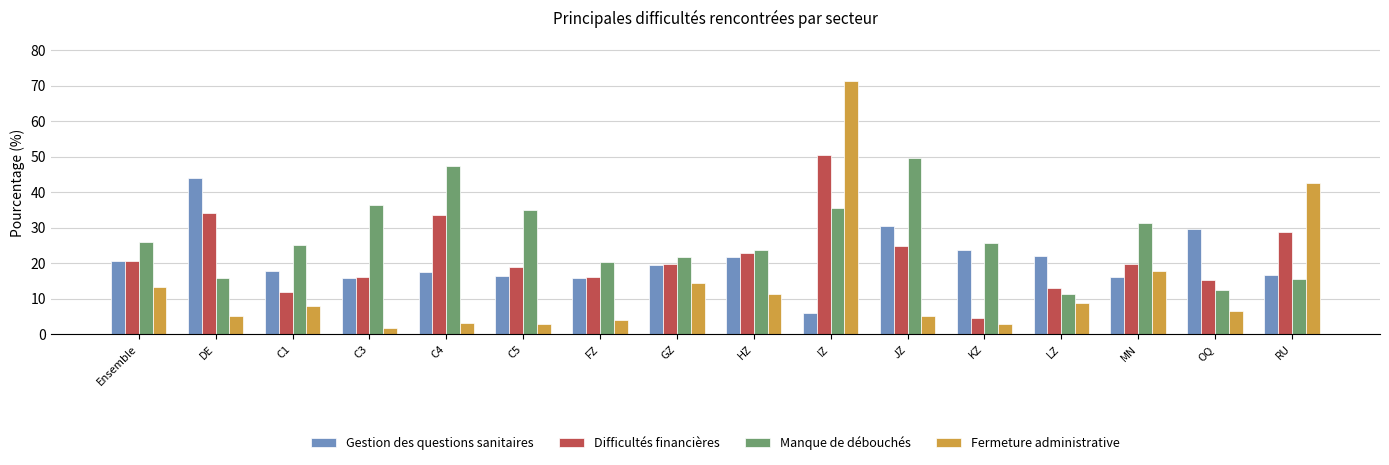

At DE, list the series in order from largest to smallest.

Gestion des questions sanitaires, Difficultés financières, Manque de débouchés, Fermeture administrative